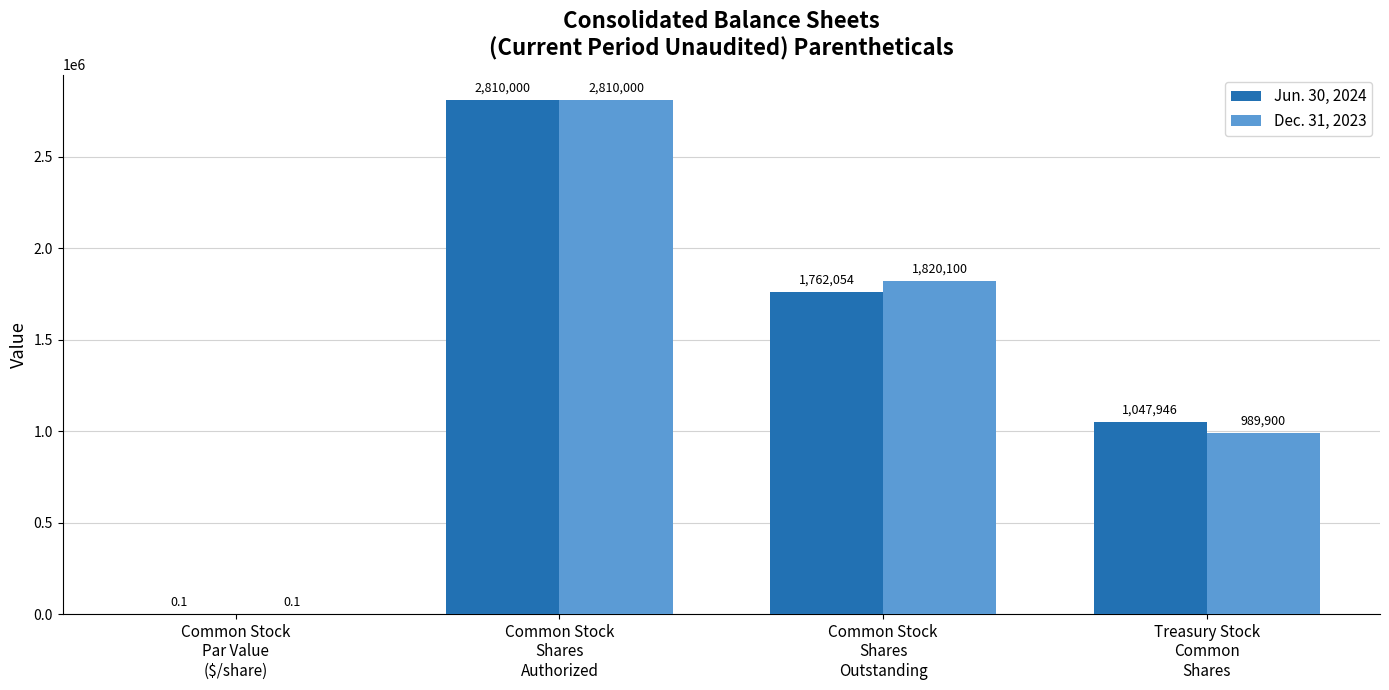

Count the number of categories in the chart.

4